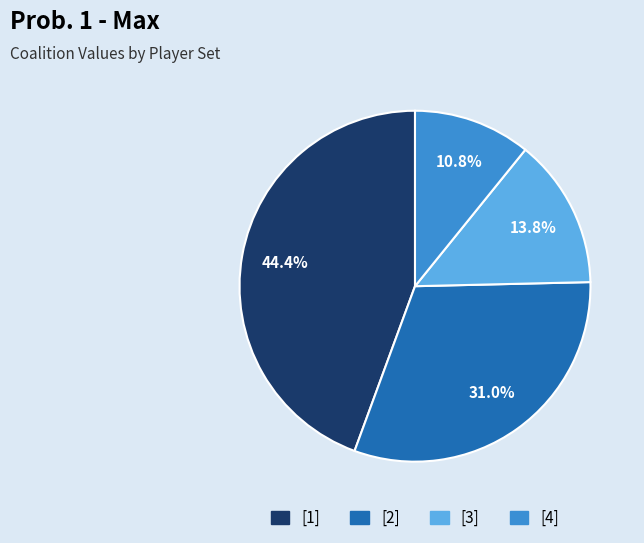

How much of the chart is everything except [2]?

69.0%